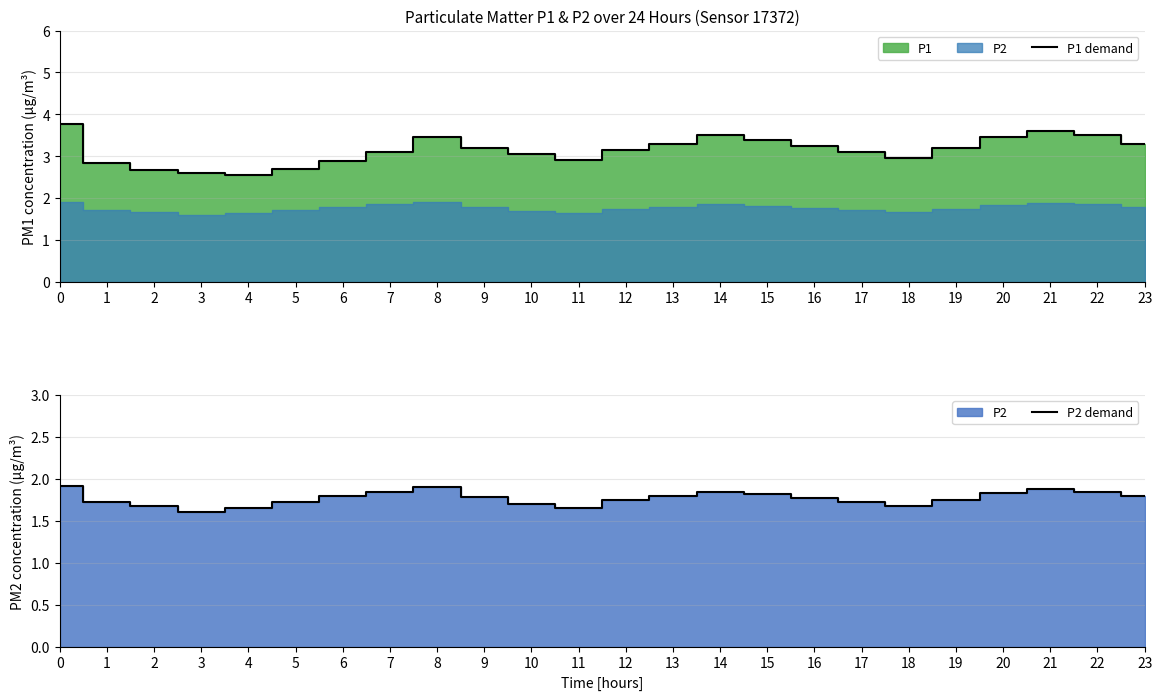

At which category does the chart reach its minimum across all series?

3